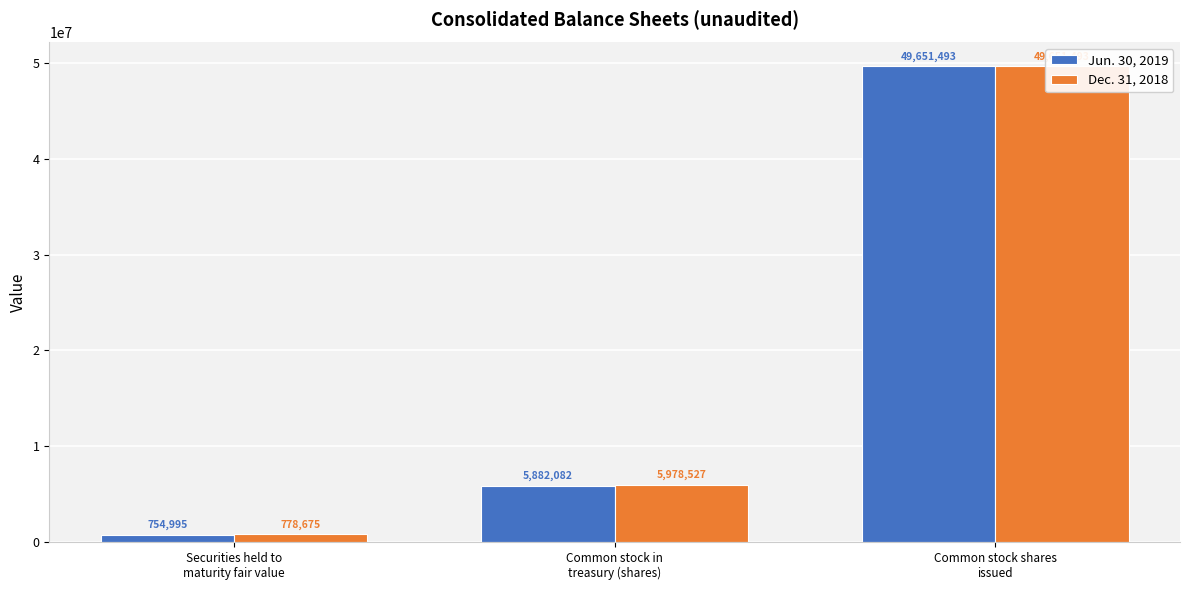

The value of Jun. 30, 2019 at Common stock shares
issued is 49651493. True or false?

True